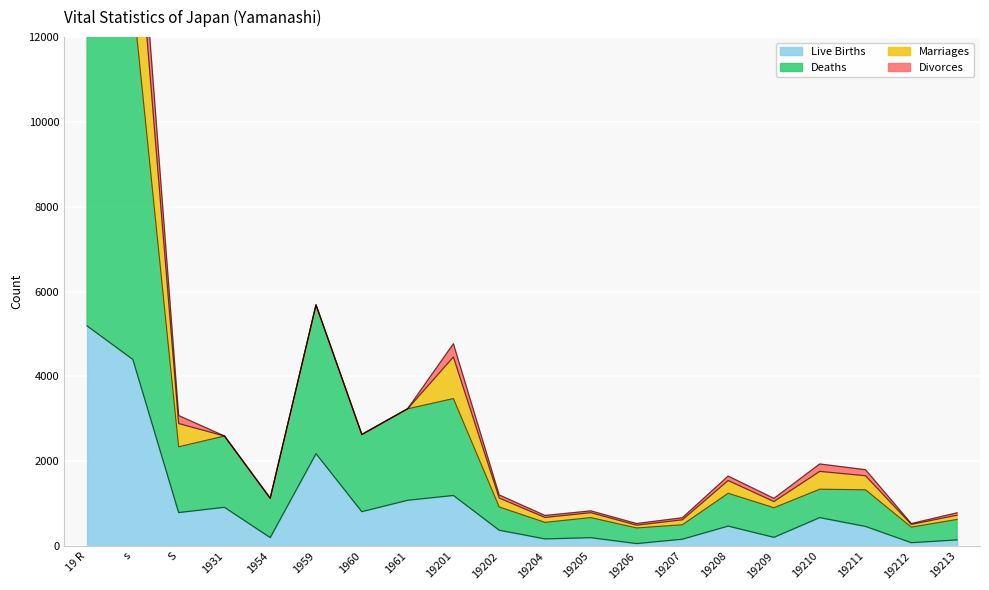

At how many categories does at least one series exceed 11803?

2